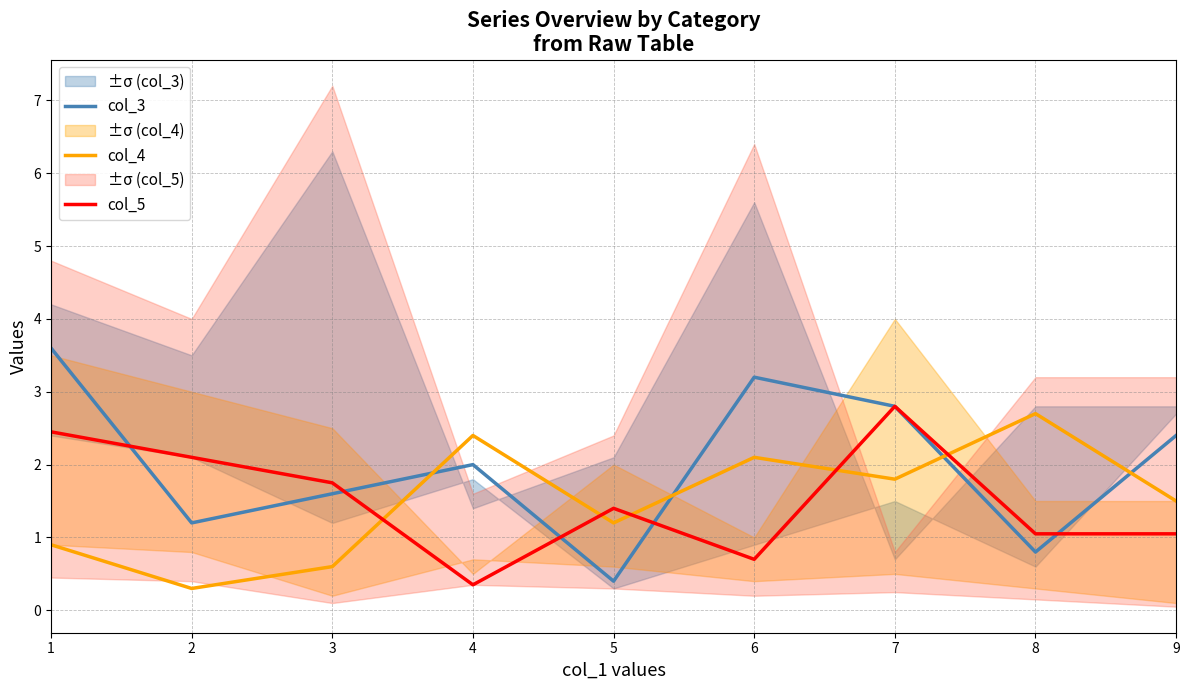

Between 5 and 3, which is larger?

3